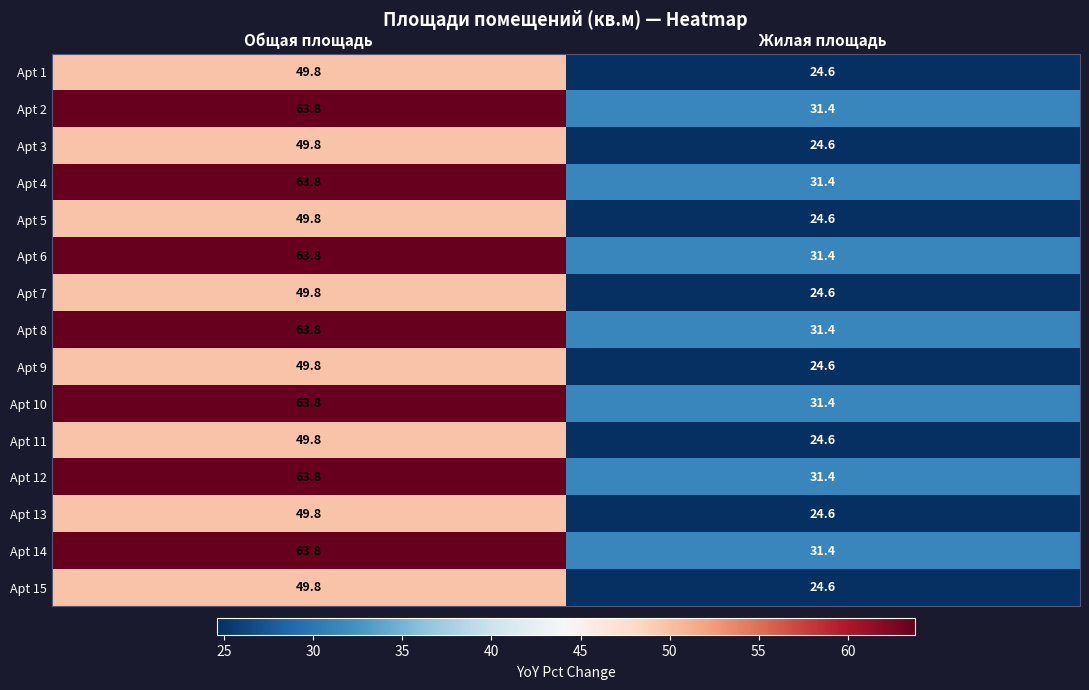

What is the difference between the highest and lowest values at Общая площадь?

14.0